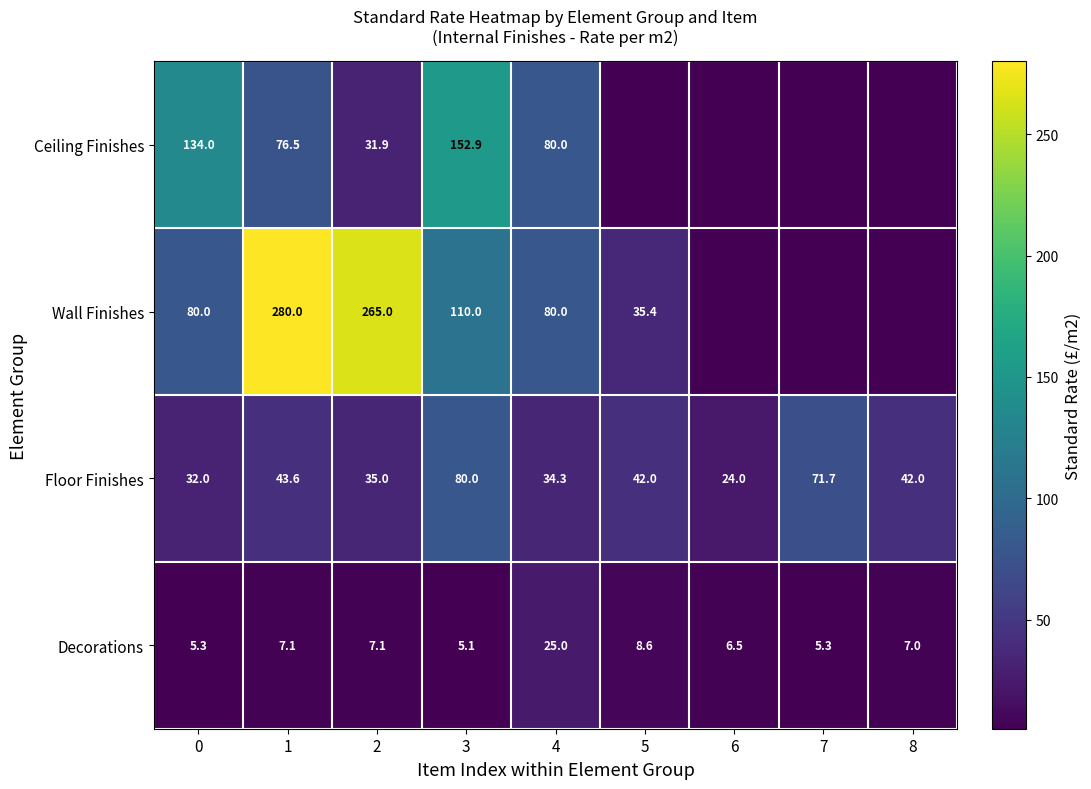

Between 0 and 3, which is larger?

3